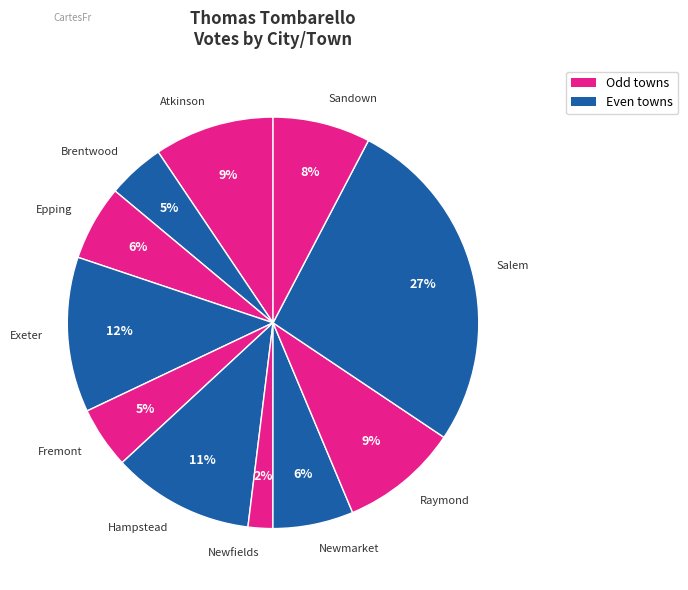

Is the sum of Brentwood and Newfields greater than half?

No